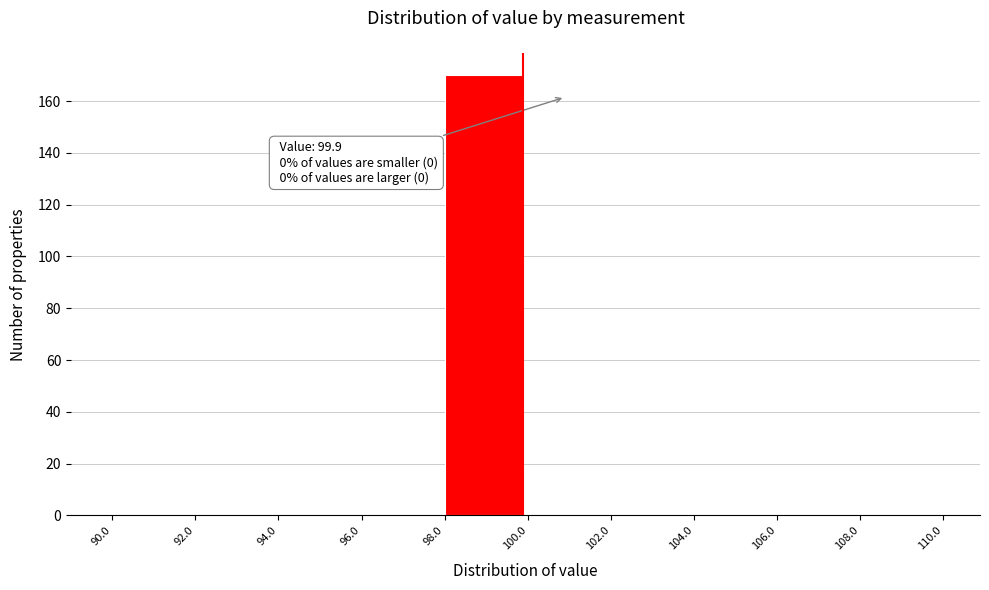

Over which range of the x-axis is the bar tallest?

98.0 to 100.0